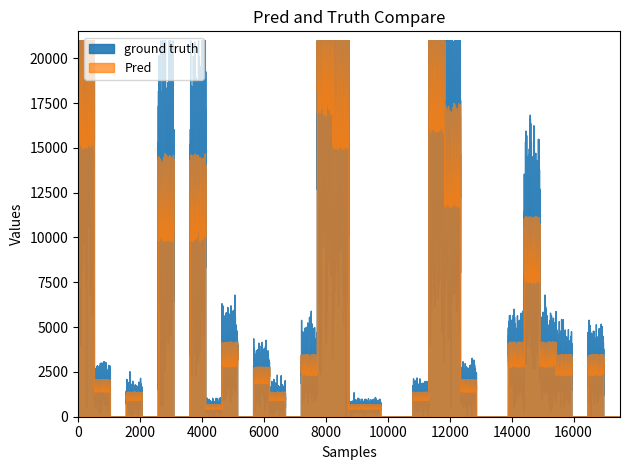

True or false: Pred and ground truth intersect in this chart.

False